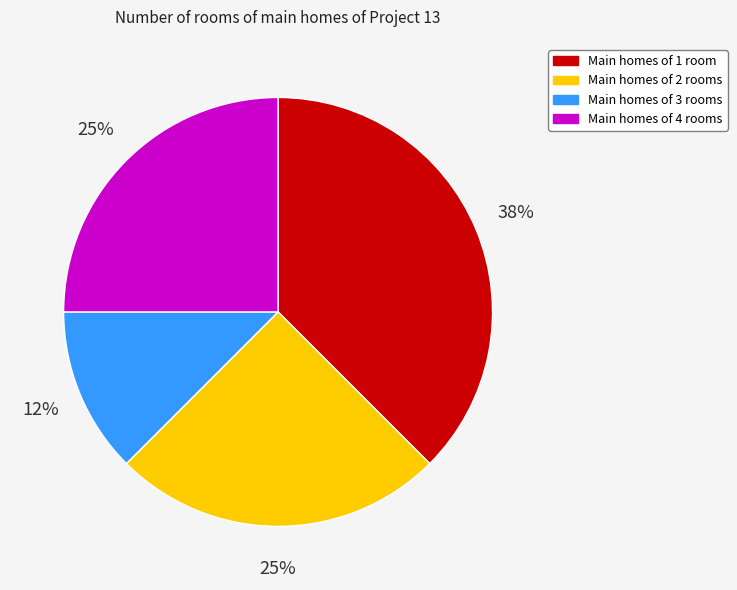

To the nearest percent, what is the average slice percentage?

25%